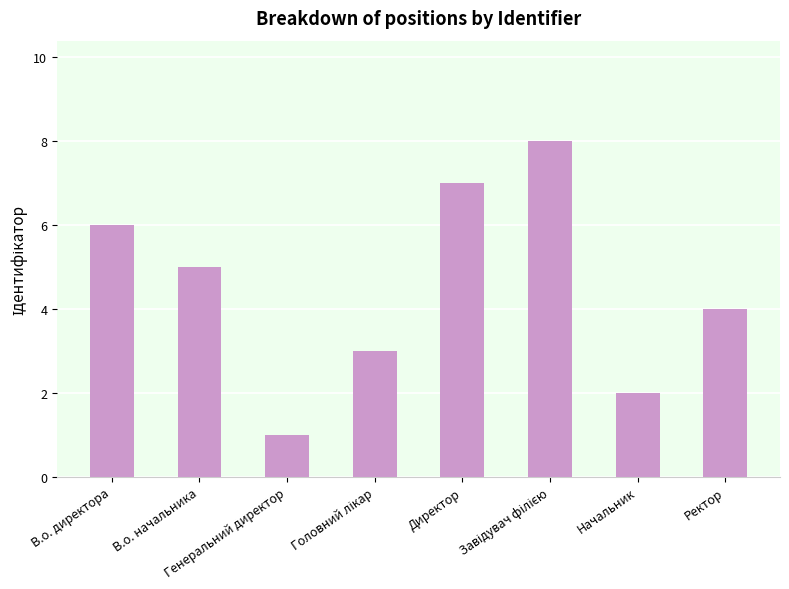

Between В.о. начальника and В.о. директора, which is larger?

В.о. директора